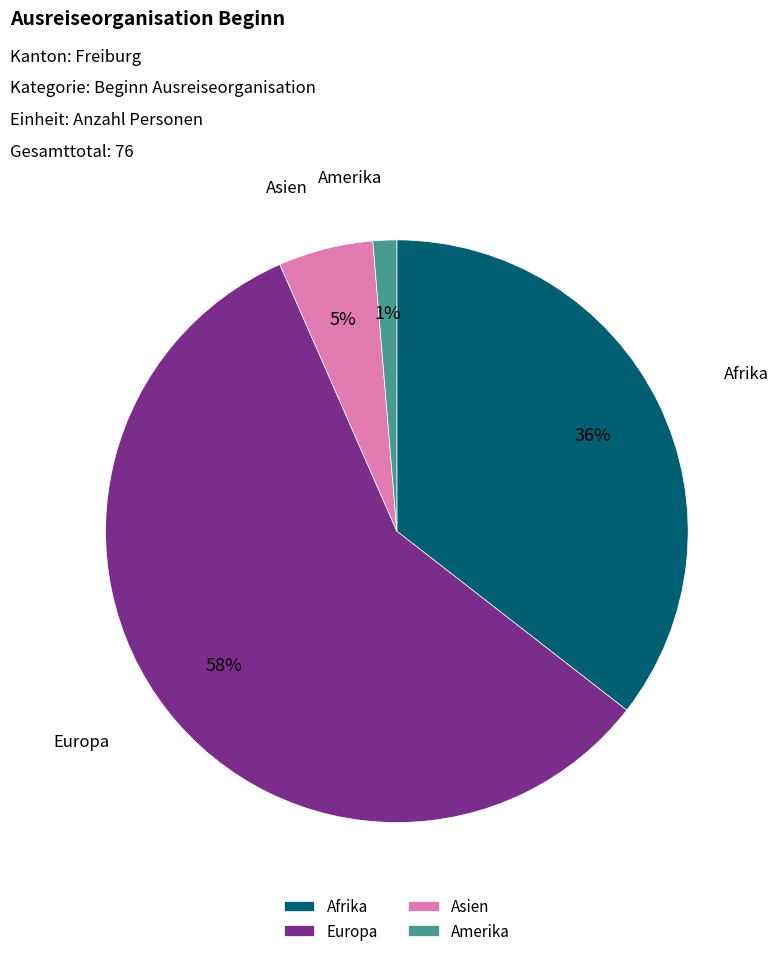

Between Afrika and Asien, which is larger?

Afrika